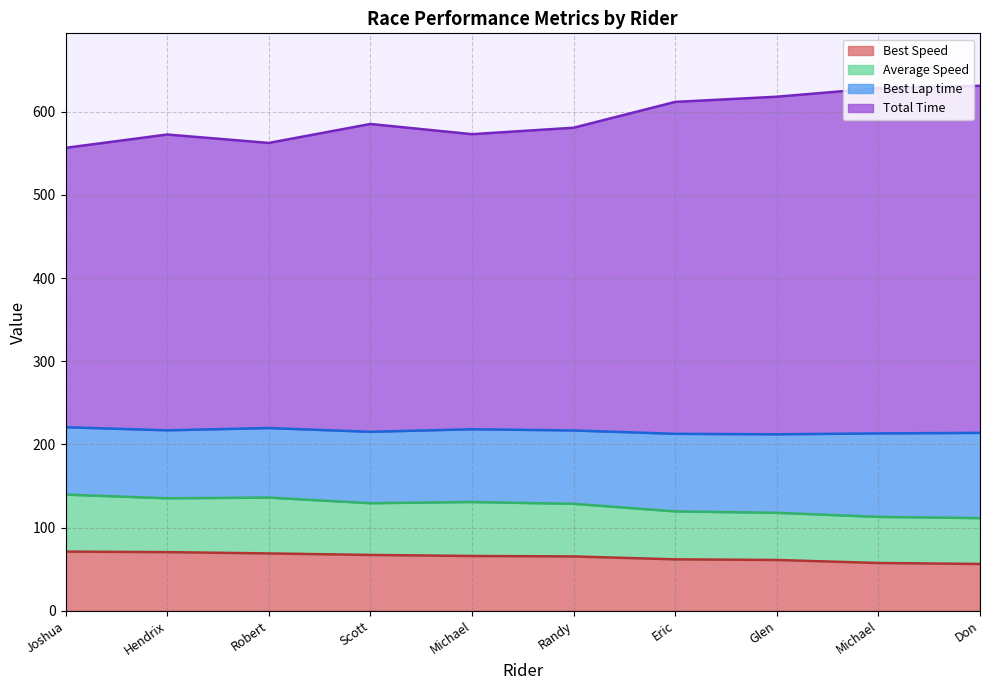

How many lines are shown in the chart?

4